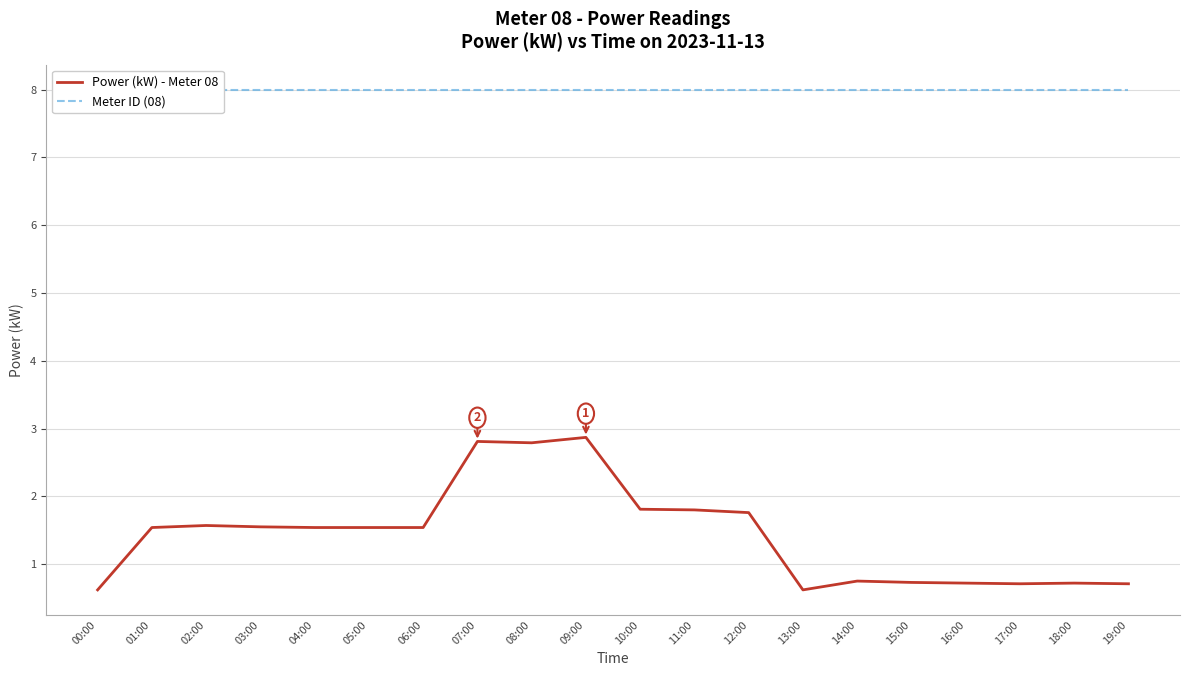

What is the approximate value of Meter ID (08) at 04:00?

8.0